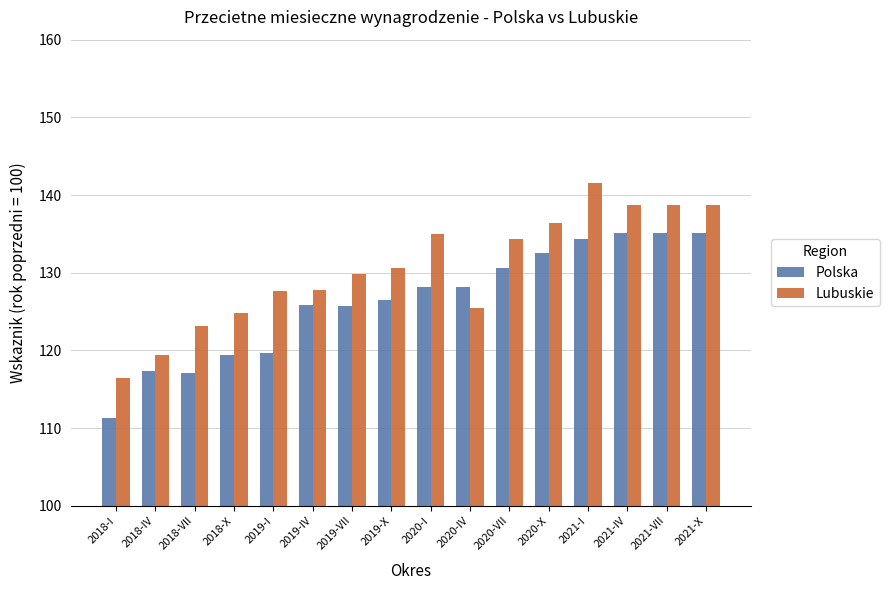

What position from the left is 2021-I?

13